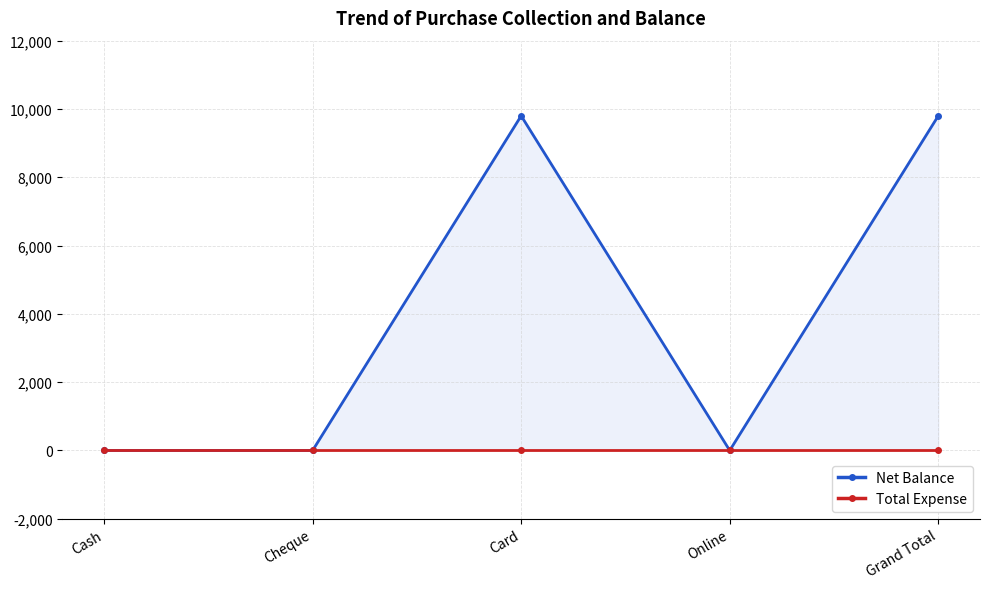

Which has a higher value, Online or Cheque?

Online